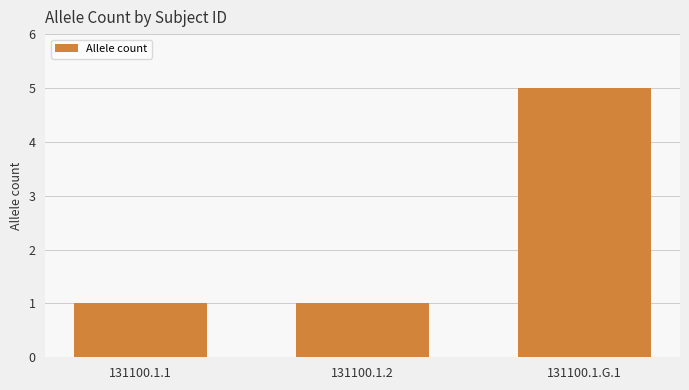

The chart shows a value of 1 at 131100.1.1. True or false?

True